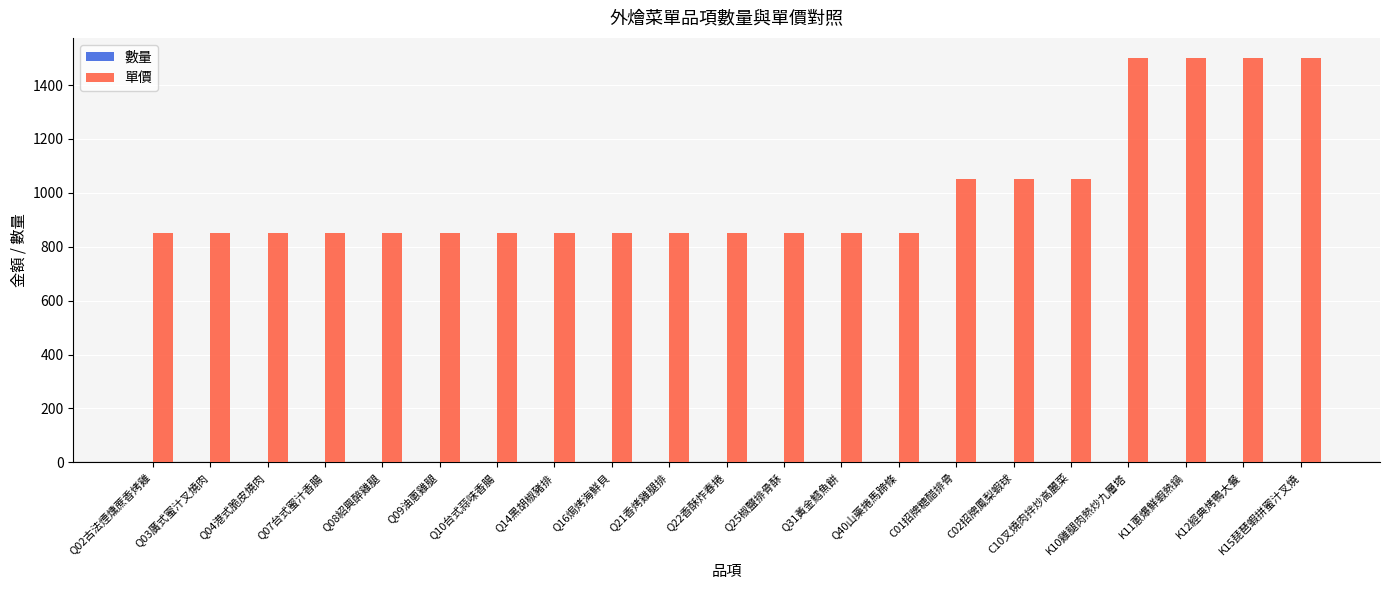

The 單價 series shows 1165 at Q40山藥捲馬蹄條. True or false?

False